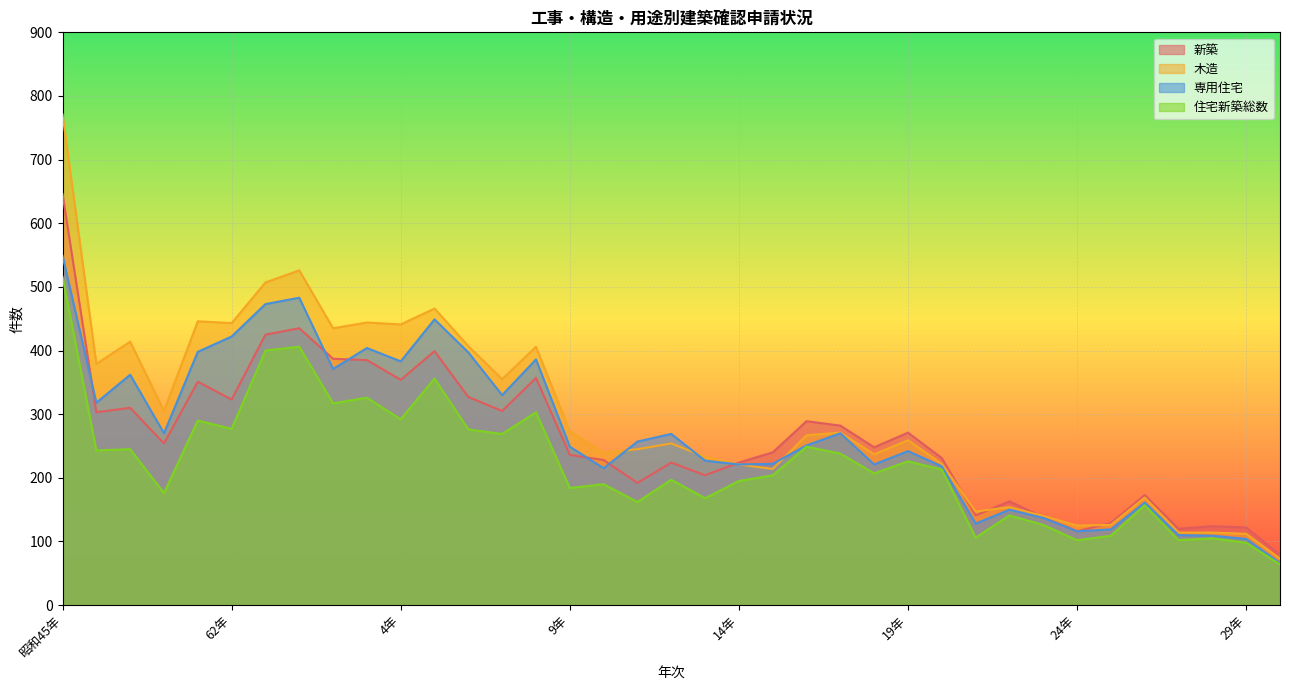

True or false: 新築 and 住宅新築総数 intersect in this chart.

False